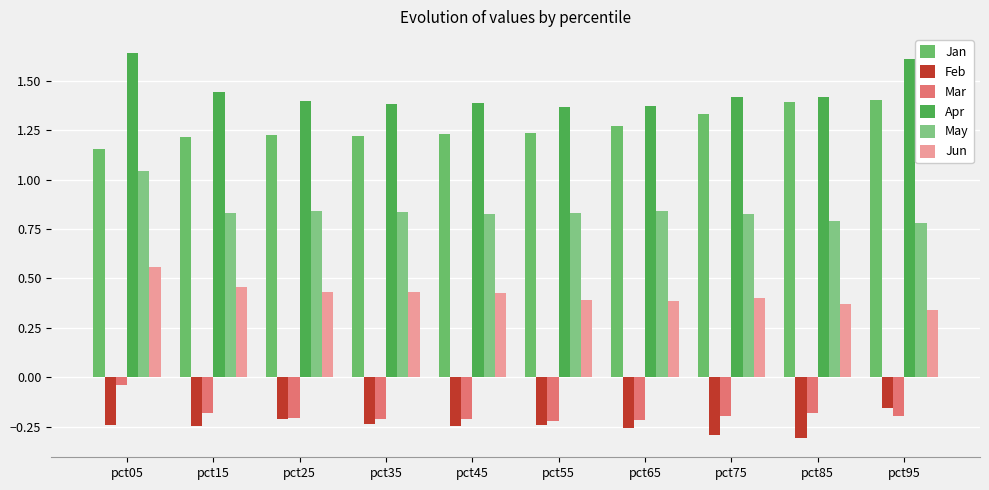

How many bars are there in total?

60